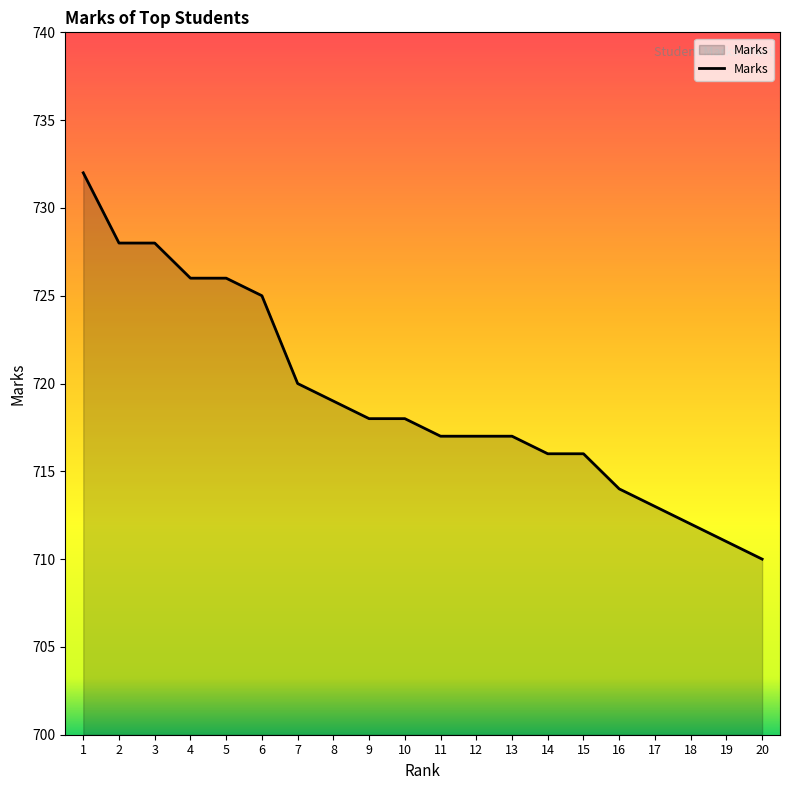

What is the difference between the maximum and minimum values?

22